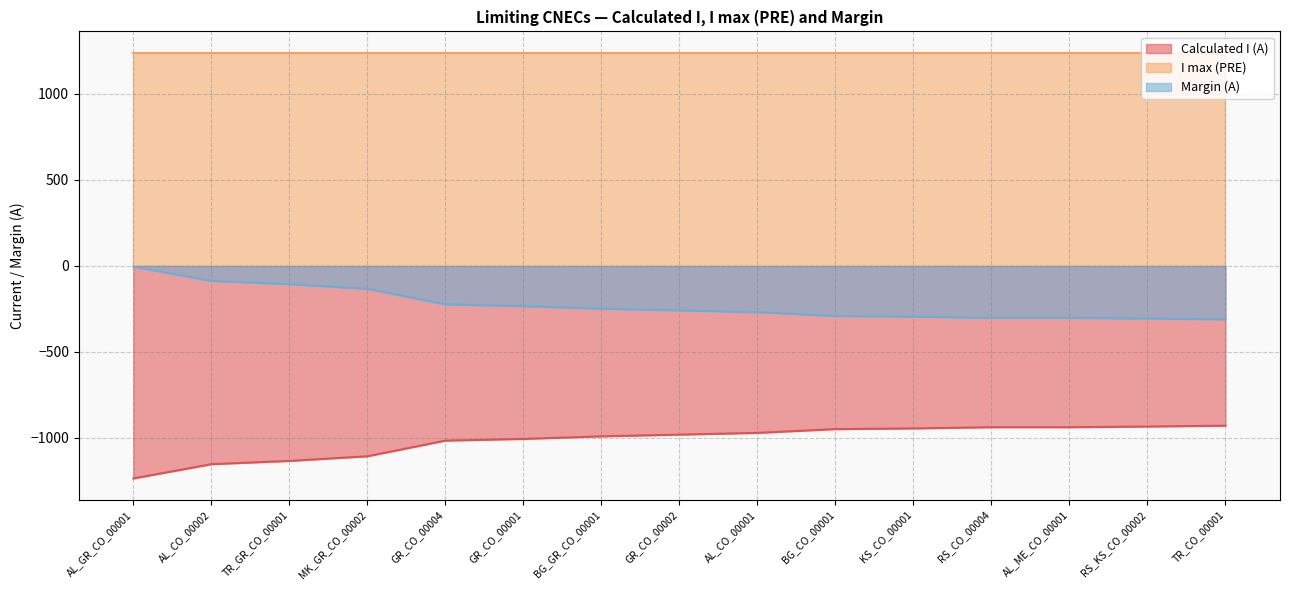

Does the chart display data point markers on the line(s)?

No